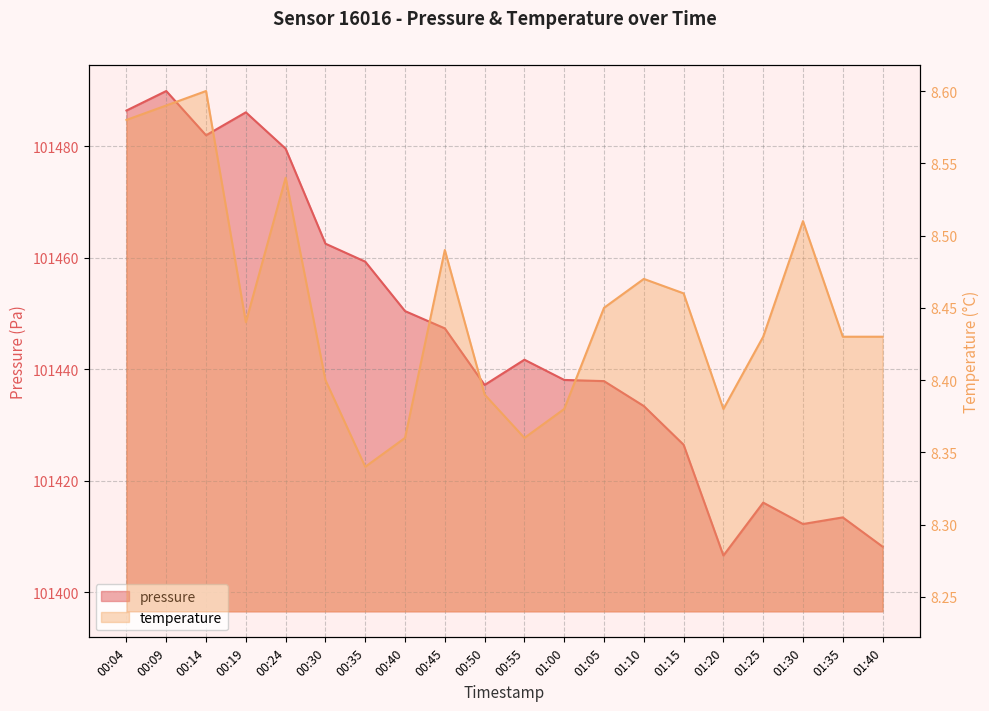

What is the difference between the maximum and second lowest values in the pressure series?

81.7